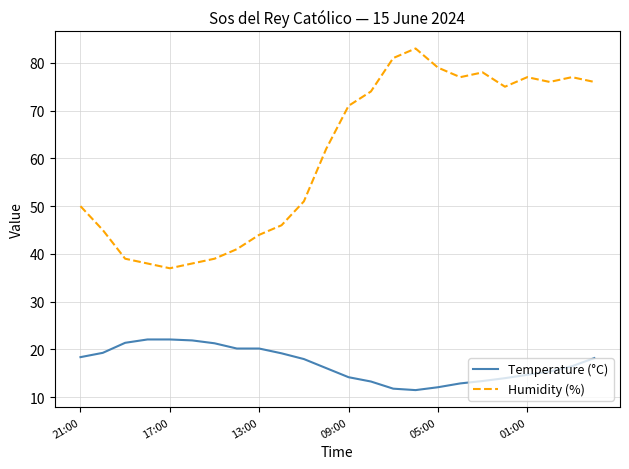

What is the lowest value of the Humidity (%) series?

37.0